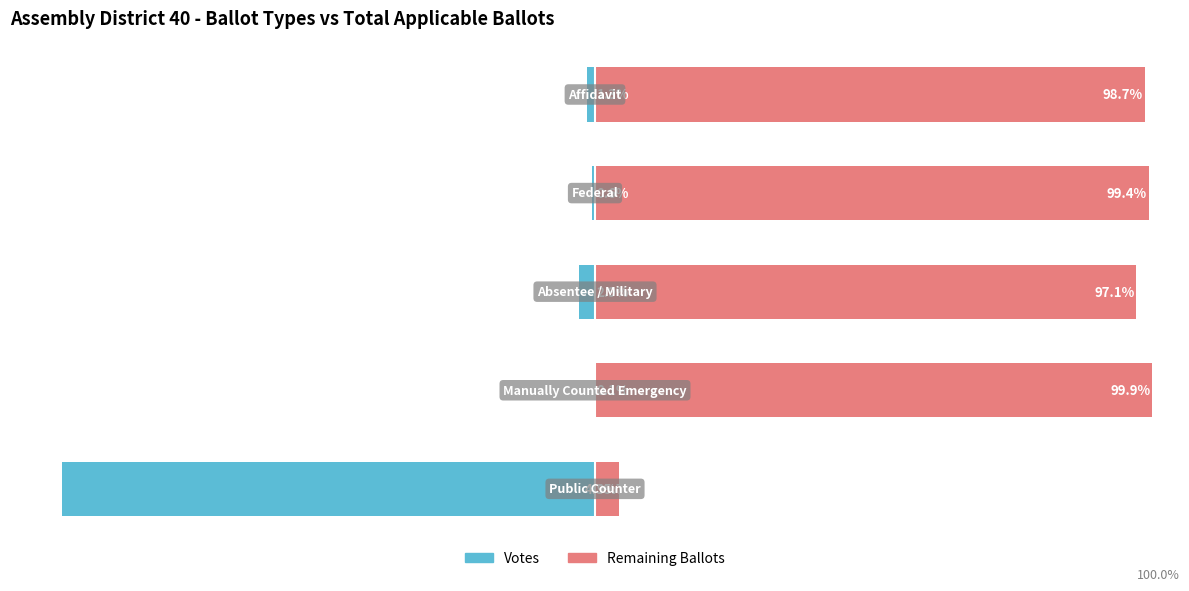

Which series has the largest range (max minus min)?

Votes